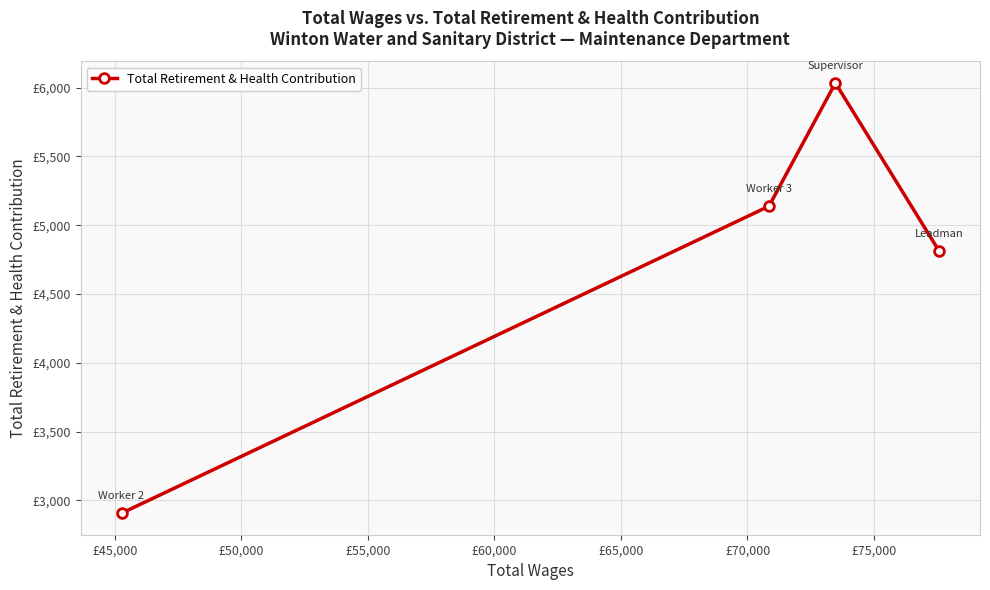

How many values exceed 5138?

1